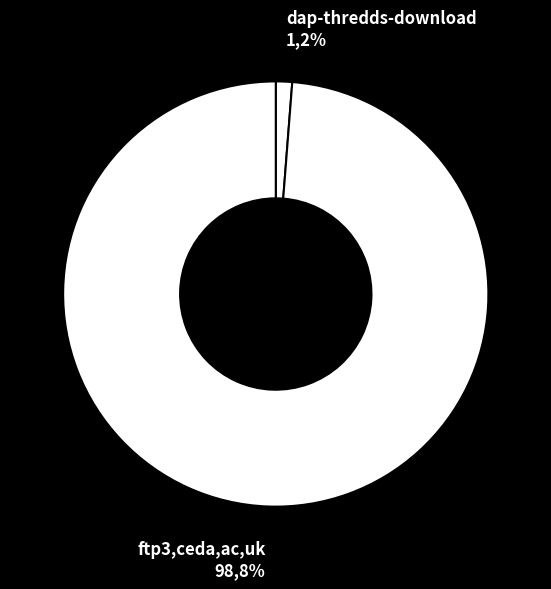

Between dap-thredds-download and ftp3.ceda.ac.uk, which is larger?

ftp3.ceda.ac.uk